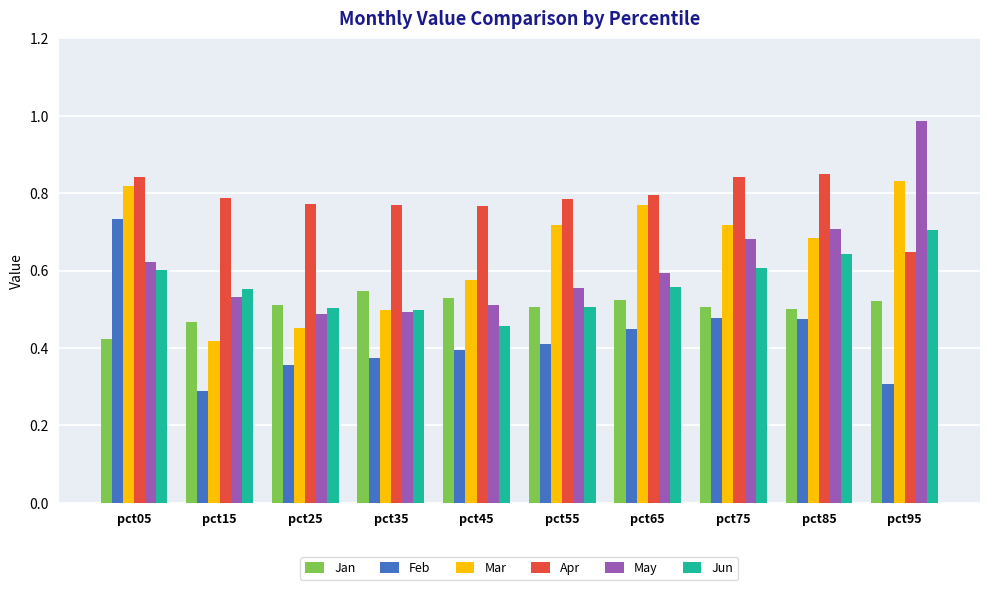

What is the smallest value displayed?

0.3